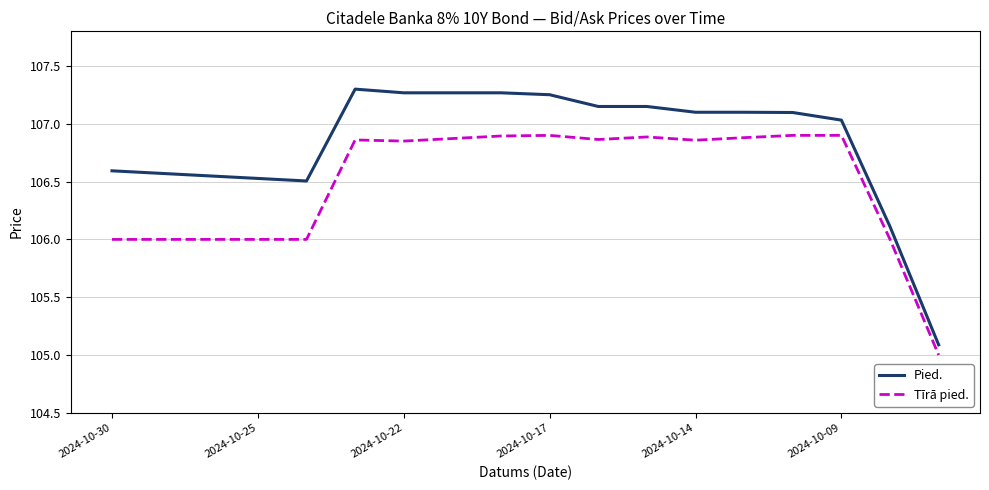

Does the chart have visible grid lines?

Yes